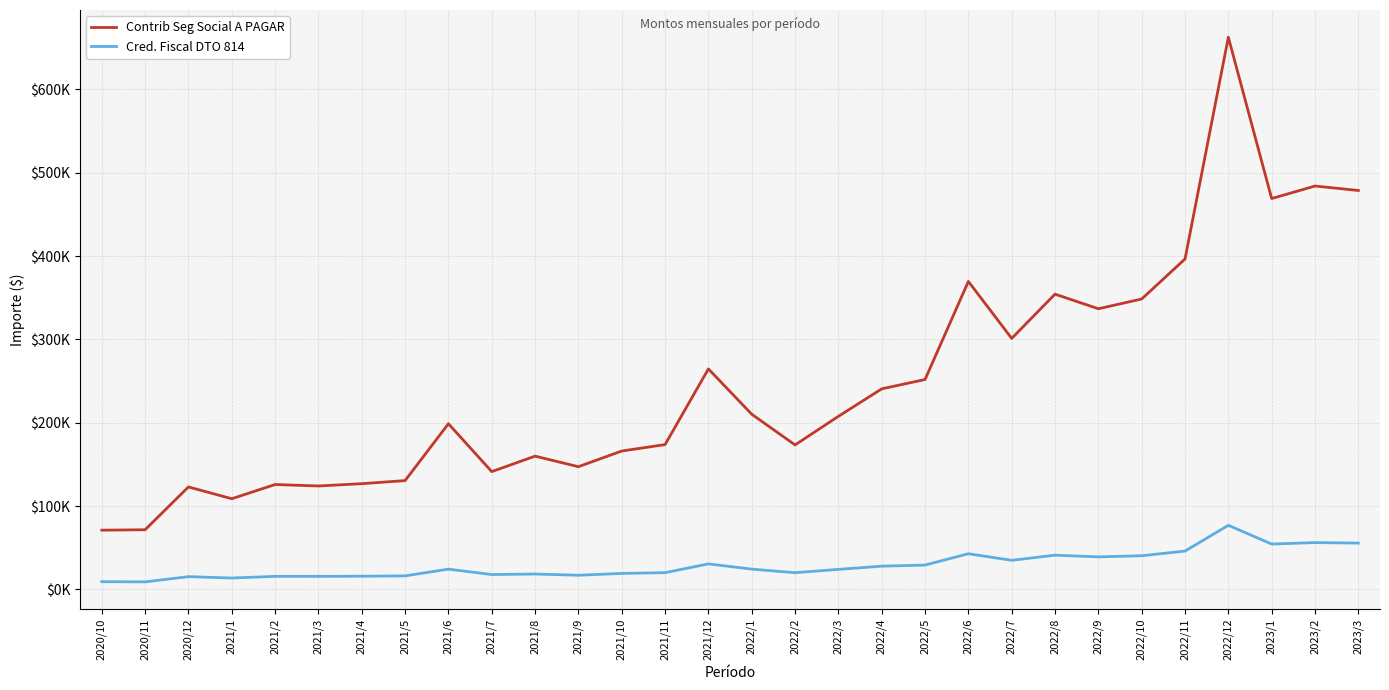

What are all the series names shown in the legend?

Contrib Seg Social A PAGAR, Cred. Fiscal DTO 814